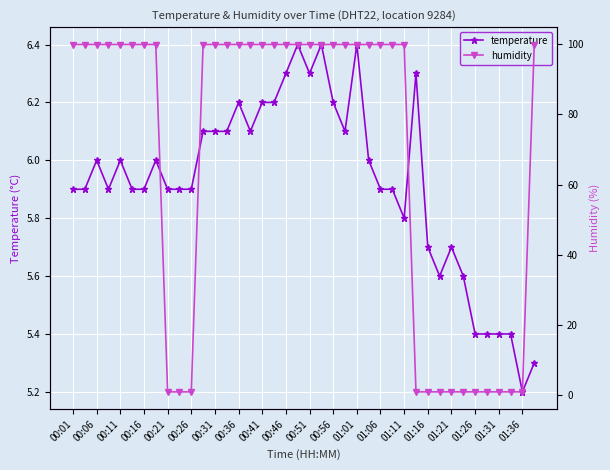

What is the difference between the second highest and second lowest values in the temperature series?

1.1